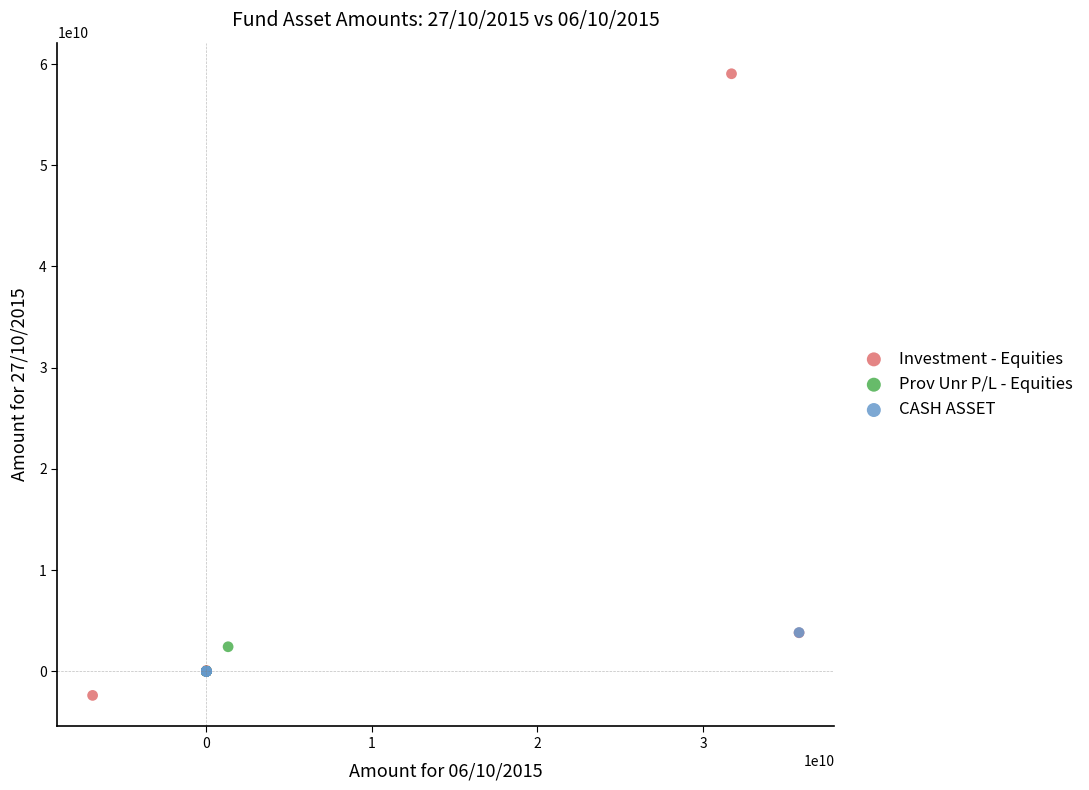

Which series contains the highest Y value?

Investment - Equities